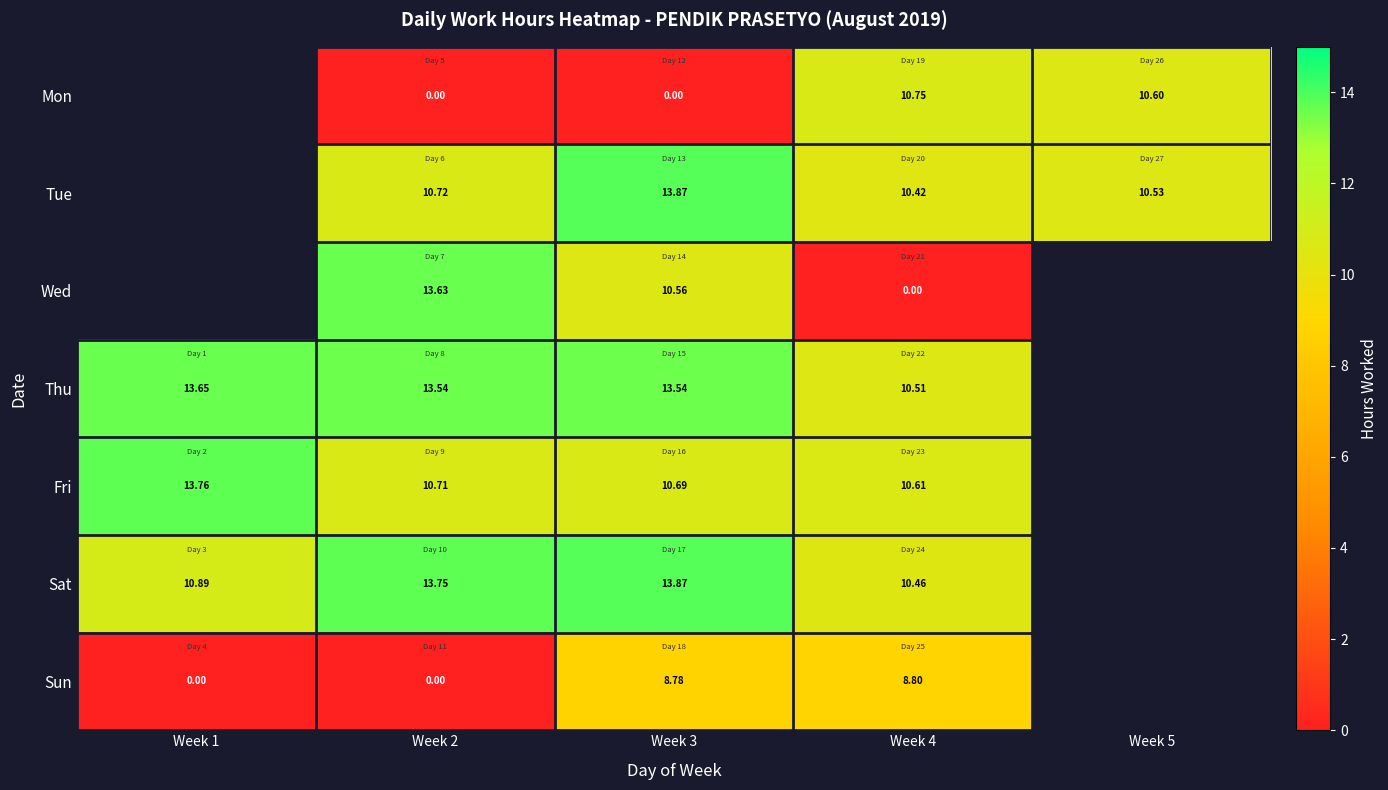

How many data points does each series have?

5